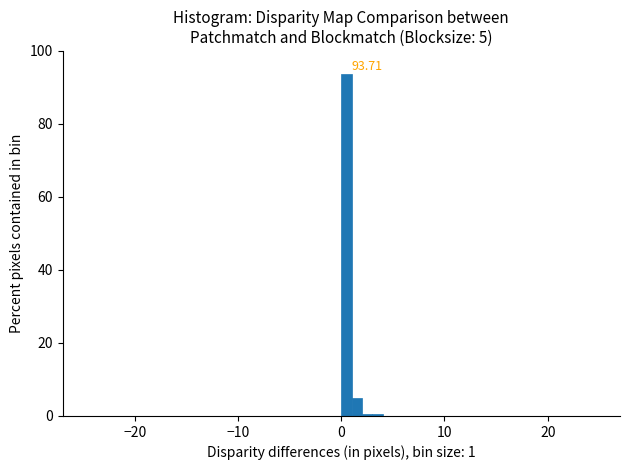

Around what value on the x-axis is the tallest bar? Give the approximate position of its centre, as read against the axis.

1